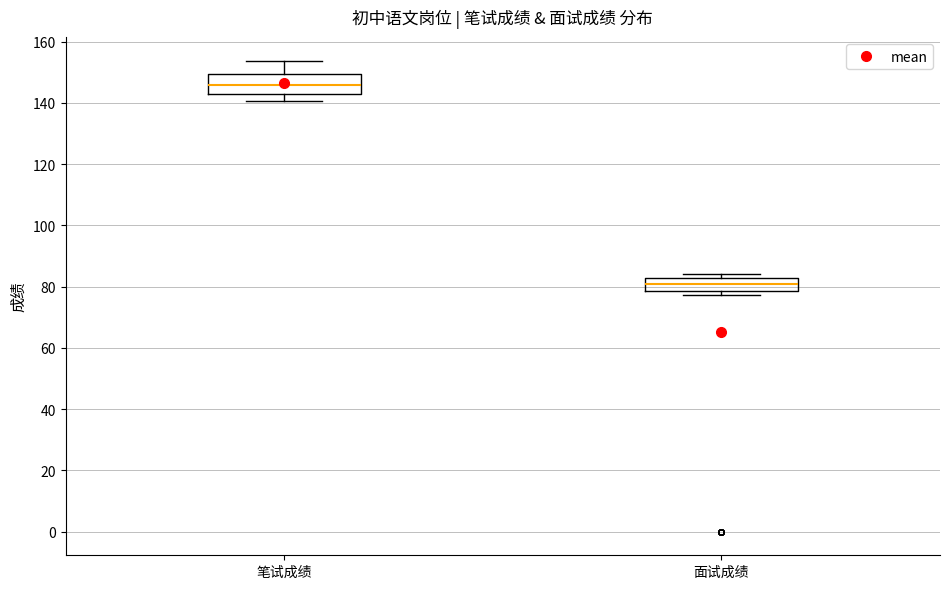

Which box is the tallest, from its lower edge to its upper edge?

笔试成绩